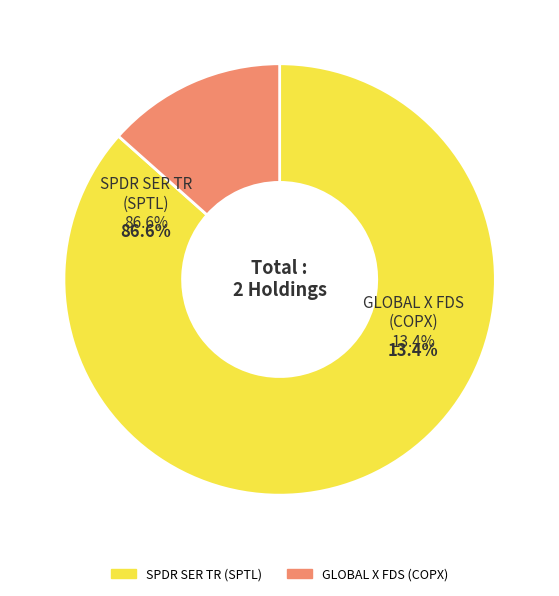

Is the sum of GLOBAL X FDS (COPX) and SPDR SER TR (SPTL) greater than half?

Yes